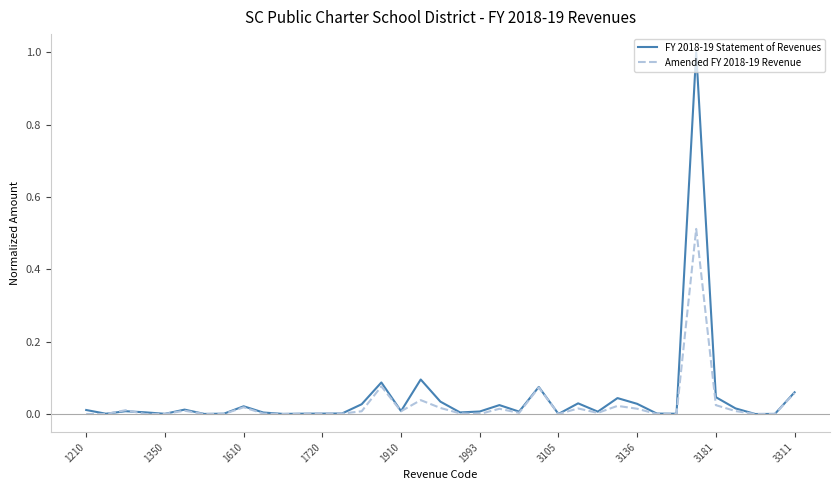

Which series has the largest total across all categories?

FY 2018-19 Statement of Revenues